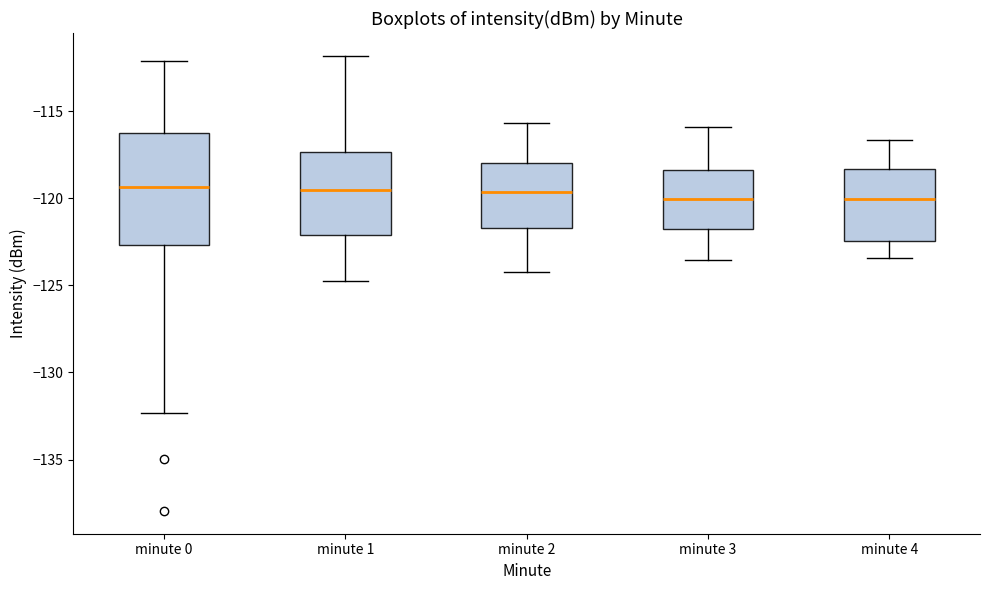

Reading left to right, read every box against the y-axis: the position of its median line, the range the box covers, and the ends of its whiskers. The values are not printed on the chart, so give them approximately, as read against the axis.

minute 0: median -119.5, box -122.5 to -116.5, whiskers -132.5 to -112.0
minute 1: median -119.5, box -122.0 to -117.5, whiskers -125.0 to -112.0
minute 2: median -119.5, box -121.5 to -118.0, whiskers -124.0 to -115.5
minute 3: median -120.0, box -122.0 to -118.5, whiskers -123.5 to -116.0
minute 4: median -120.0, box -122.5 to -118.5, whiskers -123.5 to -116.5